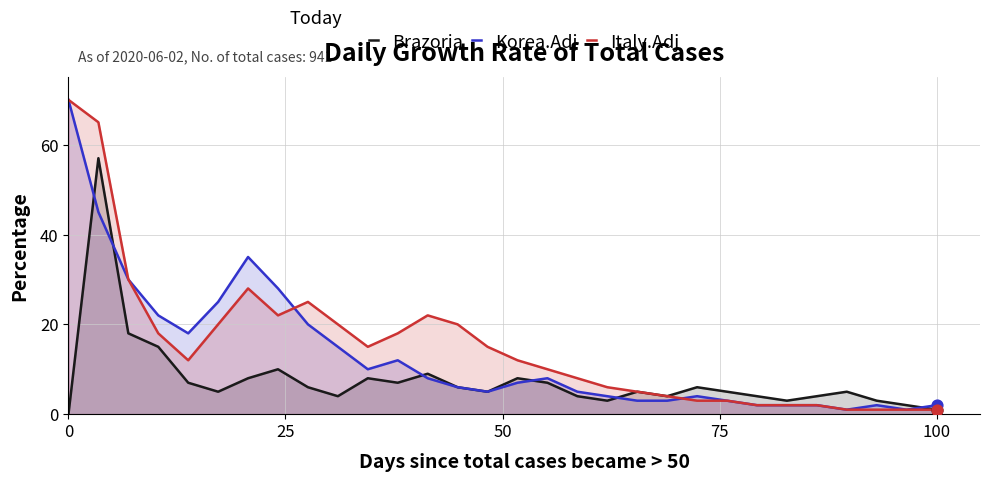

Is it true that Brazoria equals 0 at 0?

True